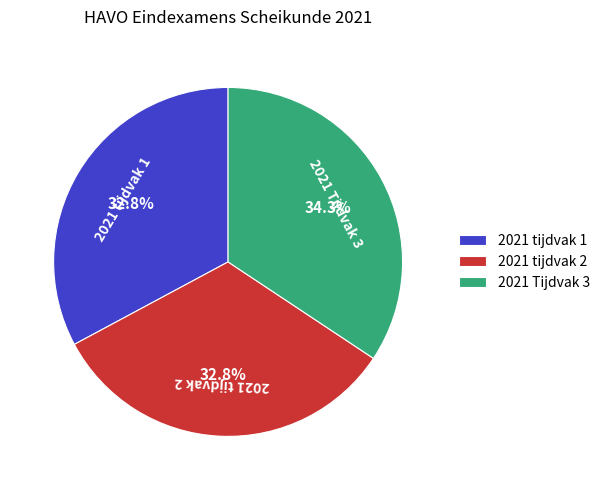

How many segments does this pie chart have?

3